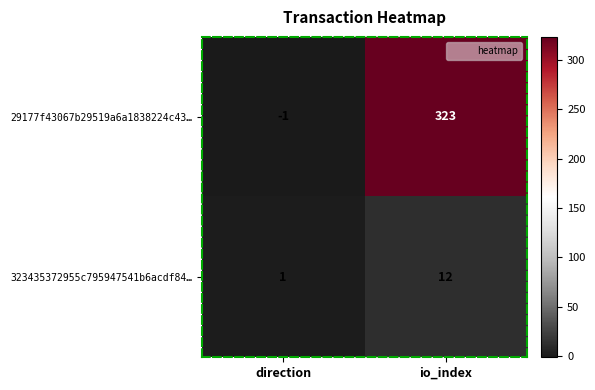

Rank the series by their average value, from highest to lowest.

29177f43067b29519a6a1838224c43…, 323435372955c795947541b6acdf84…